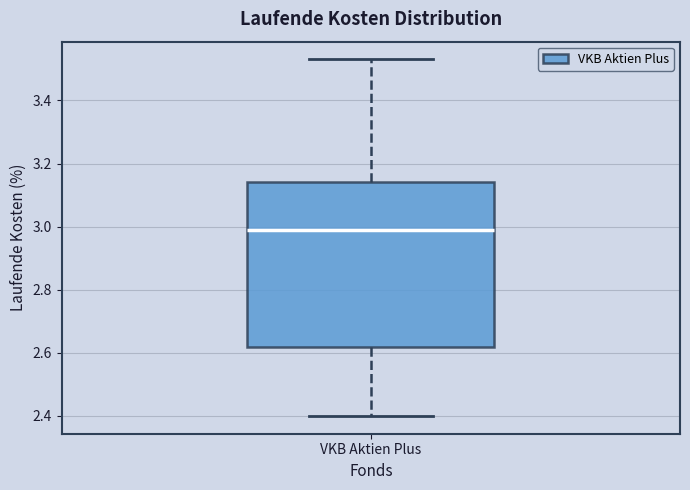

Transcribe this box plot: give where the median line is, the range the box spans, and where the two whiskers end, as read against the y-axis. The values are not printed on the chart, so give them approximately, as read against the axis.

median 3.00, box 2.62 to 3.14, whiskers 2.40 to 3.54